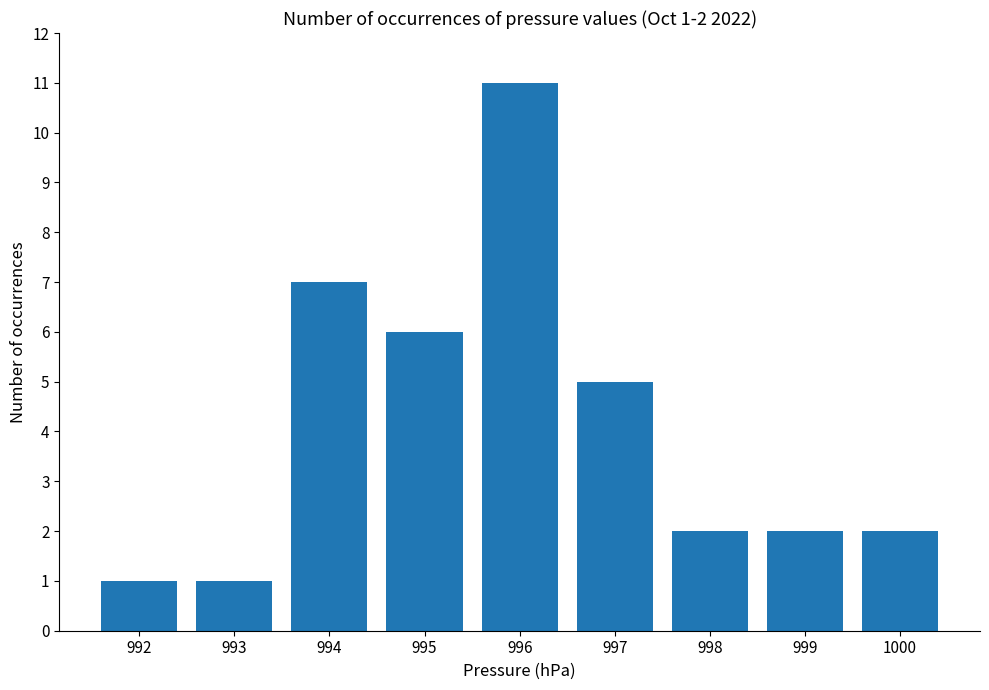

Reading right to left, extract all data points from this chart.

1000=2	999=2	998=2	997=5	996=11	995=6	994=7	993=1	992=1